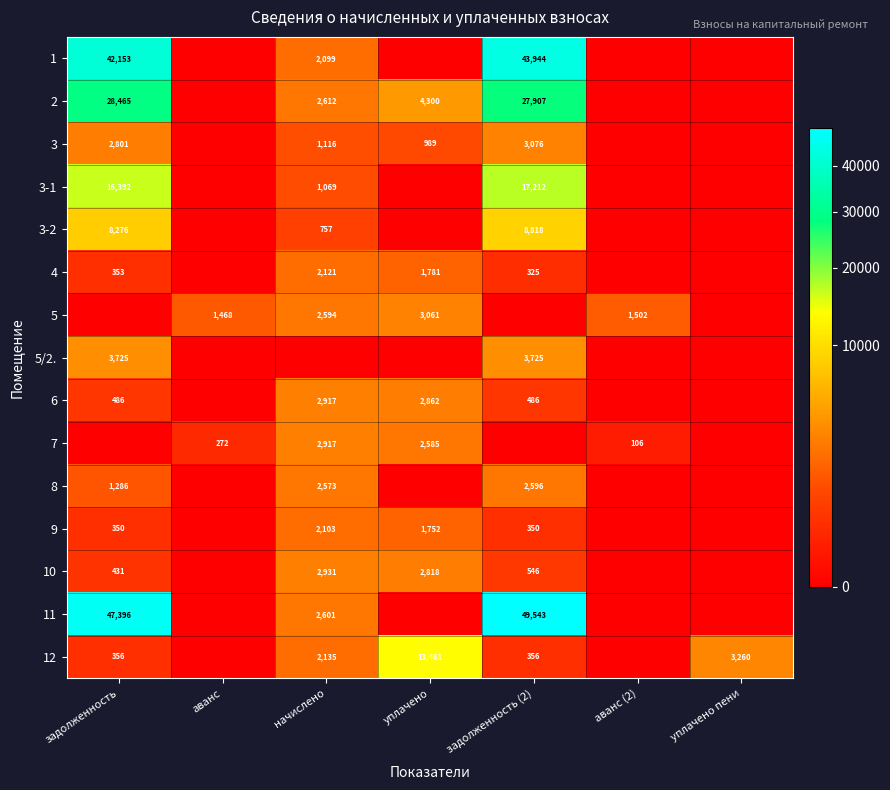

What is the difference between the highest and lowest values at аванс?

1468.2